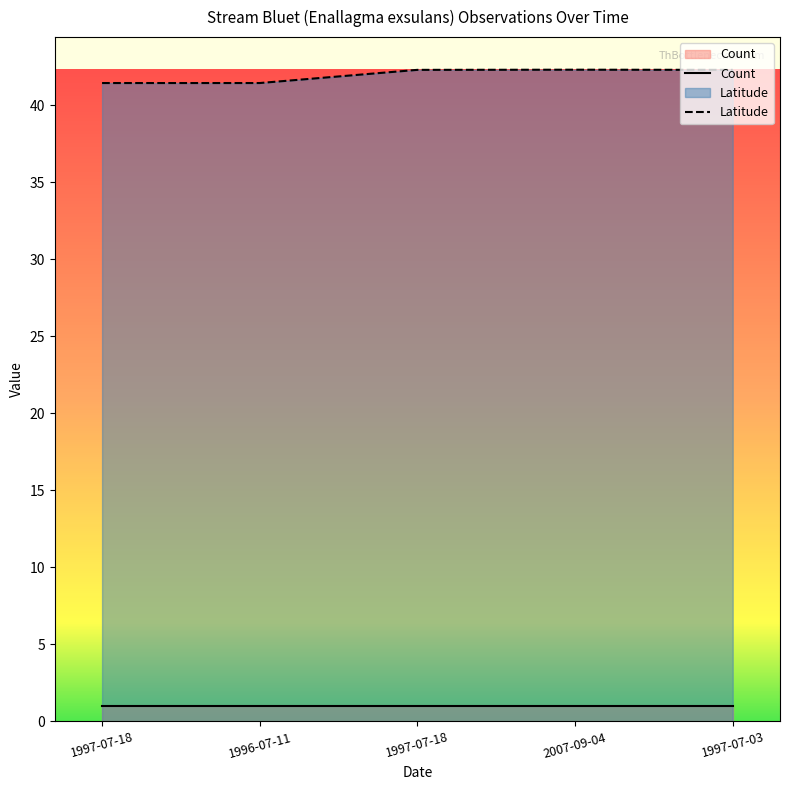

List the labels in order of value, largest first.

2007-09-04, 1997-07-03, 1997-07-18, 1997-07-18, 1996-07-11